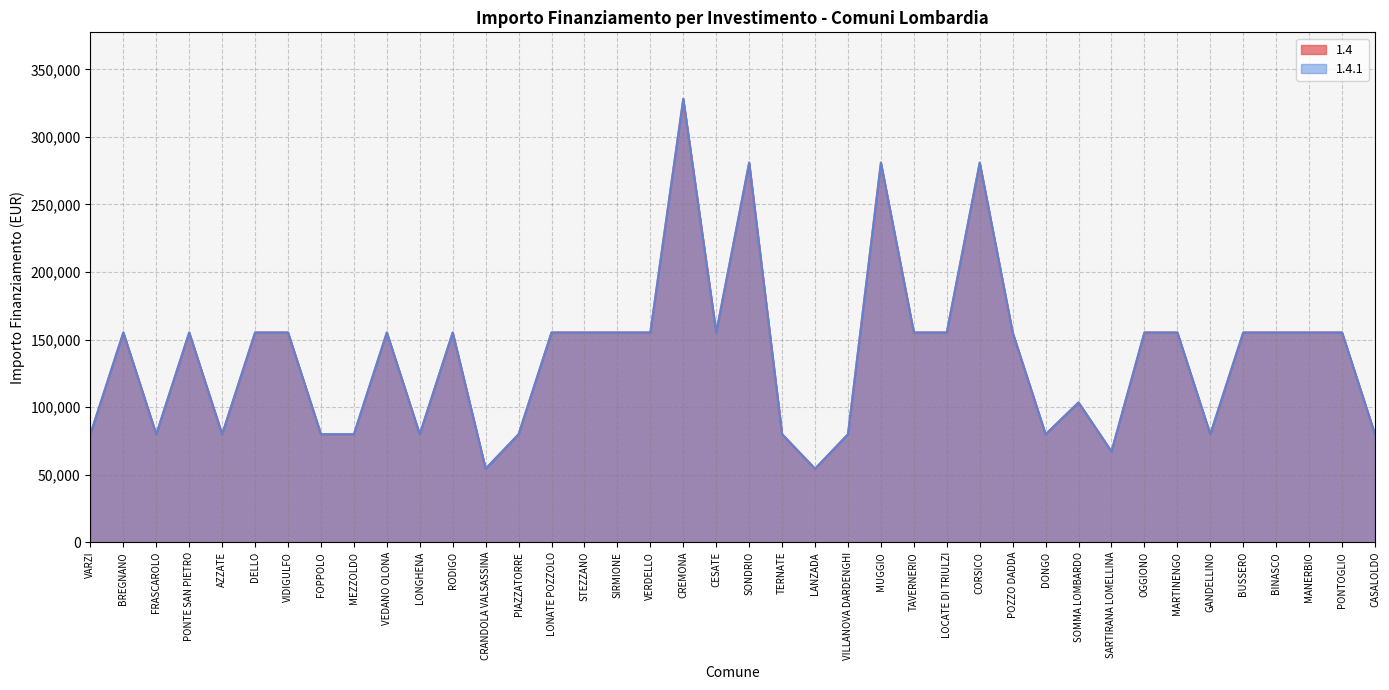

How many distinct data groups are displayed?

2